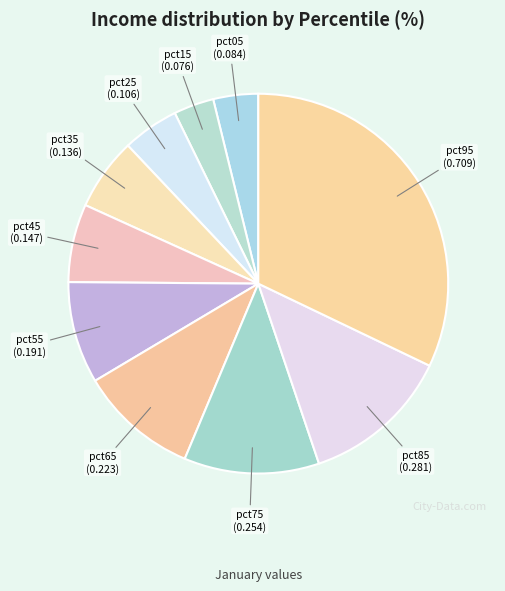

What is the largest slice in the pie chart?

pct95